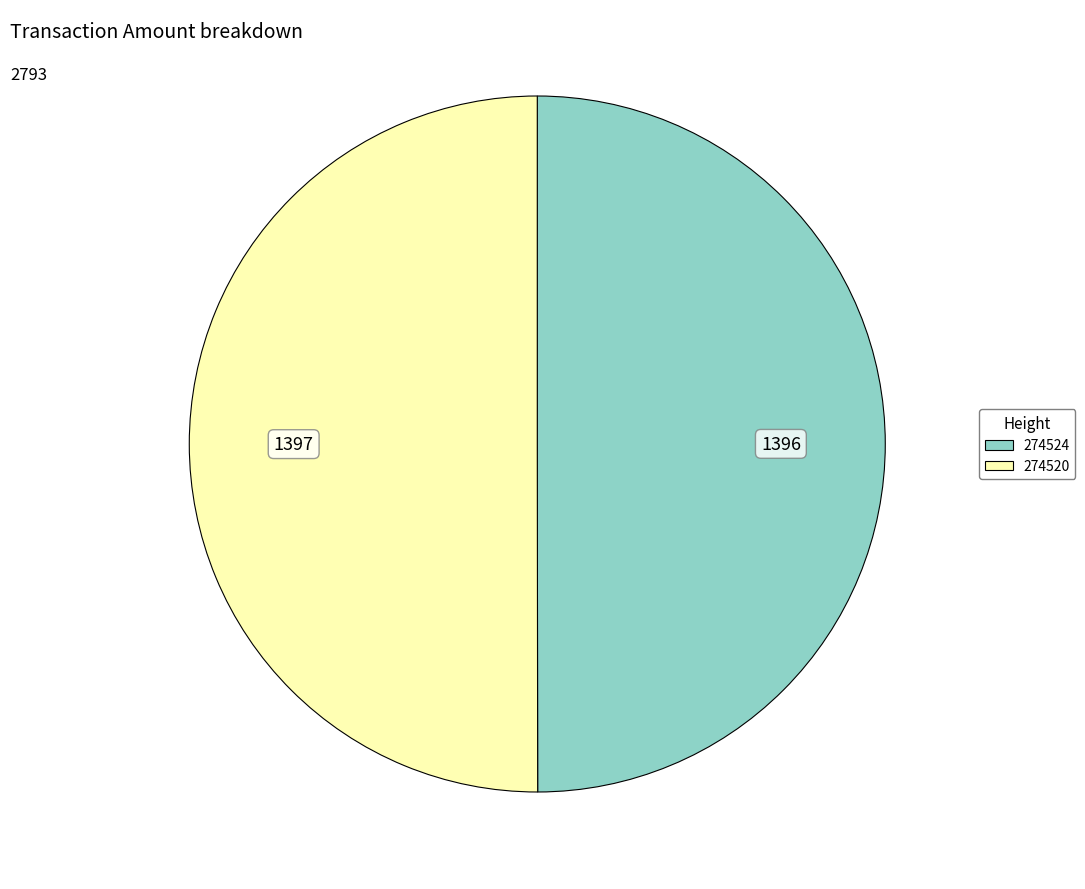

How many slices are in this pie chart?

2